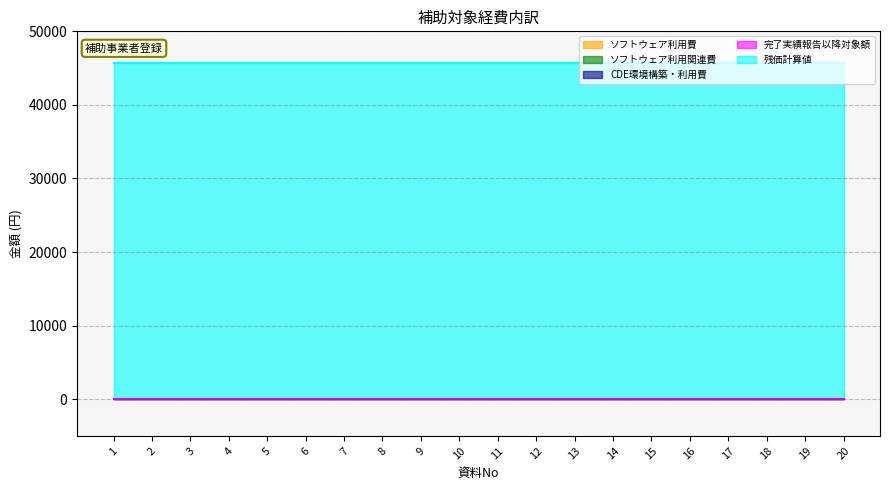

Reading right to left, list all the values displayed in this chart.

ソフトウェア利用費: 20=0	19=0	18=0	17=0	16=0	15=0	14=0	13=0	12=0	11=0	10=0	9=0	8=0	7=0	6=0	5=0	4=0	3=0	2=0	1=0
ソフトウェア利用関連費: 20=0	19=0	18=0	17=0	16=0	15=0	14=0	13=0	12=0	11=0	10=0	9=0	8=0	7=0	6=0	5=0	4=0	3=0	2=0	1=0
CDE環境構築・利用費: 20=1	19=1	18=1	17=1	16=1	15=1	14=1	13=1	12=1	11=1	10=1	9=1	8=1	7=1	6=1	5=1	4=1	3=1	2=1	1=1
完了実績報告以降対象額: 20=0	19=0	18=0	17=0	16=0	15=0	14=0	13=0	12=0	11=0	10=0	9=0	8=0	7=0	6=0	5=0	4=0	3=0	2=0	1=0
残価計算値: 20=45717	19=45717	18=45717	17=45717	16=45717	15=45717	14=45717	13=45717	12=45717	11=45717	10=45717	9=45717	8=45717	7=45717	6=45717	5=45717	4=45717	3=45717	2=45717	1=45717